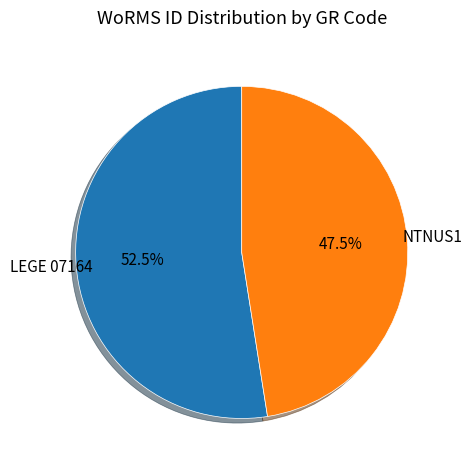

Count the number of slices in the pie.

2